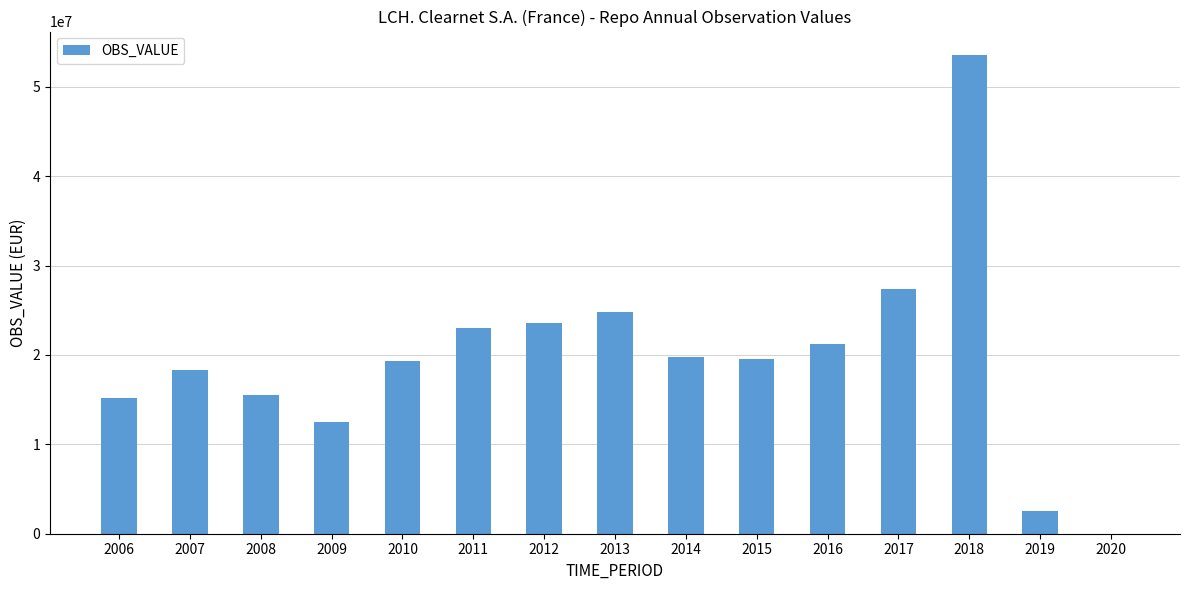

How many data points does each series have?

15